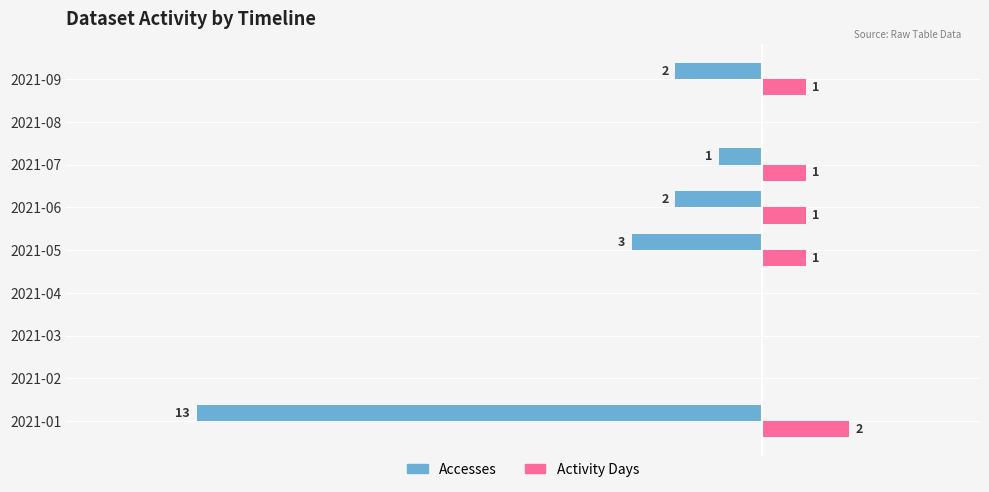

Is the value of Activity Days at 2021-02 greater than the value of Accesses at 2021-06?

Yes